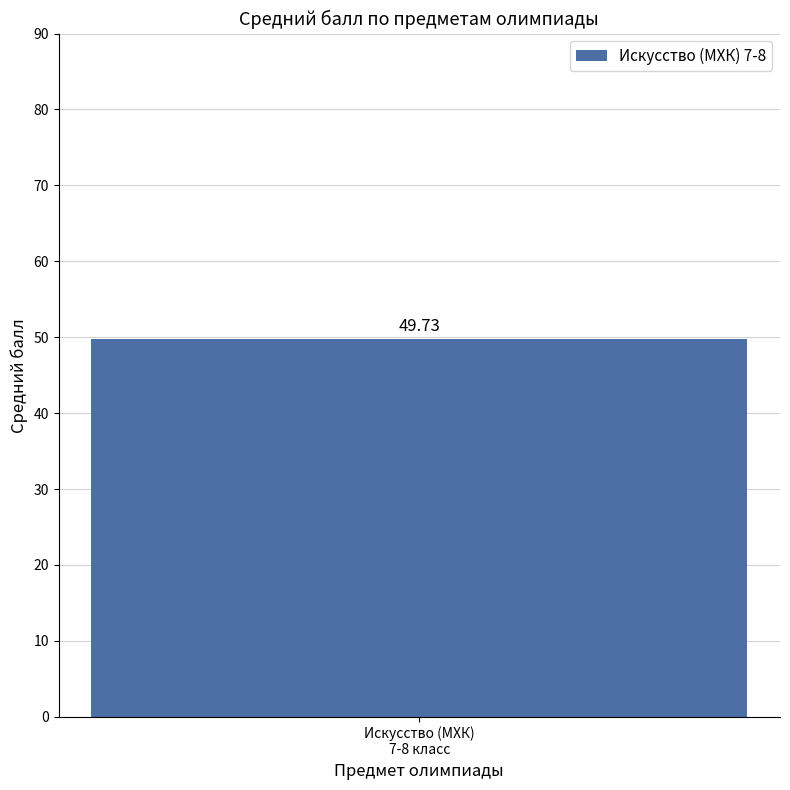

The value at 8 is 33. True or false?

False